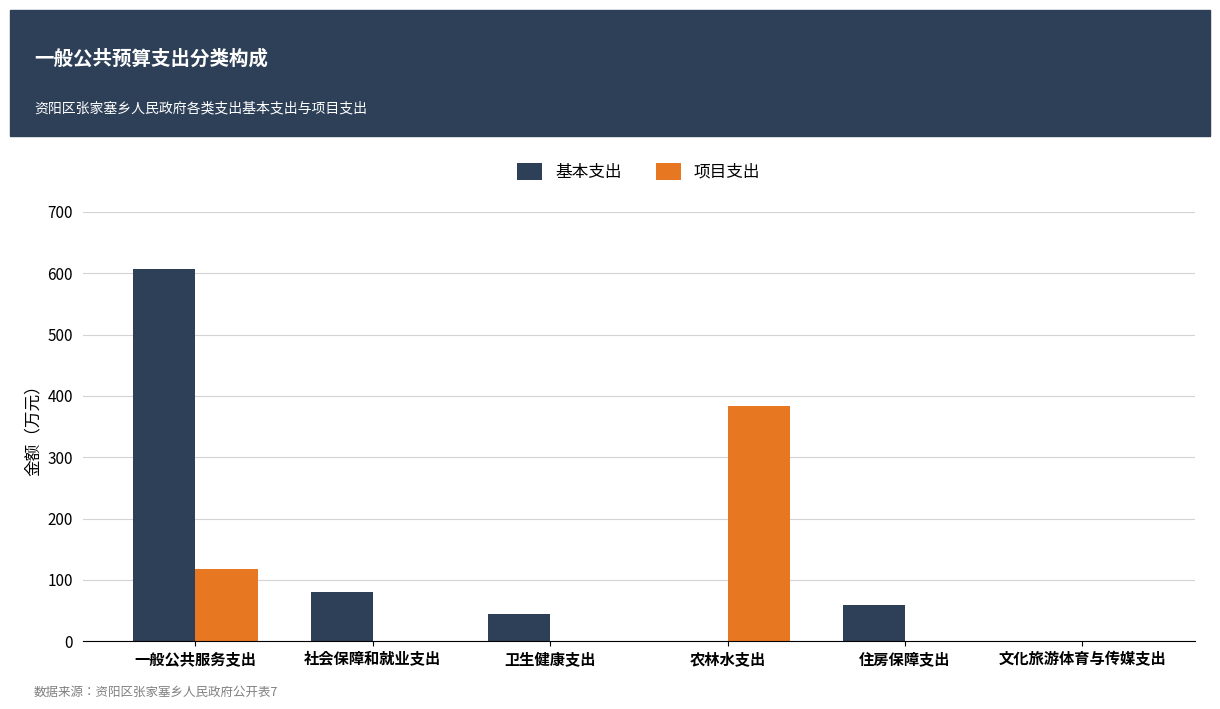

Which series has the largest range (max minus min)?

基本支出